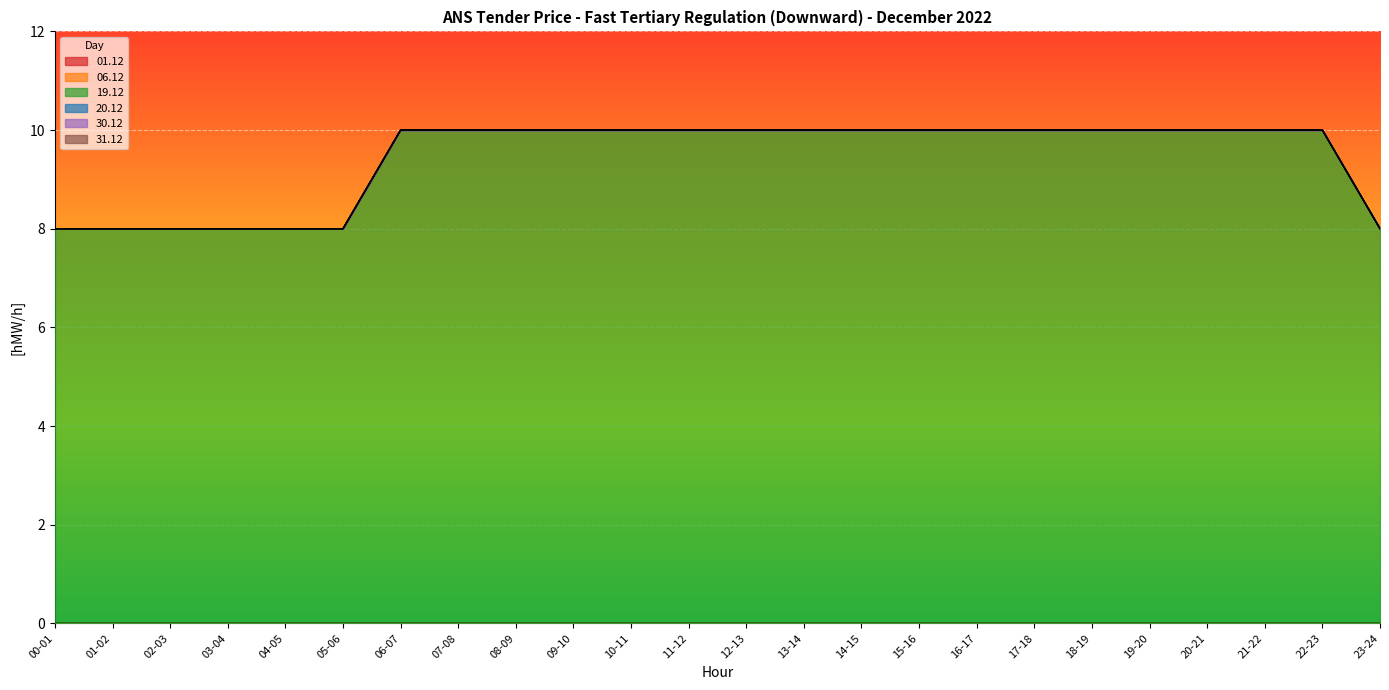

Count the number of data series in this chart.

6